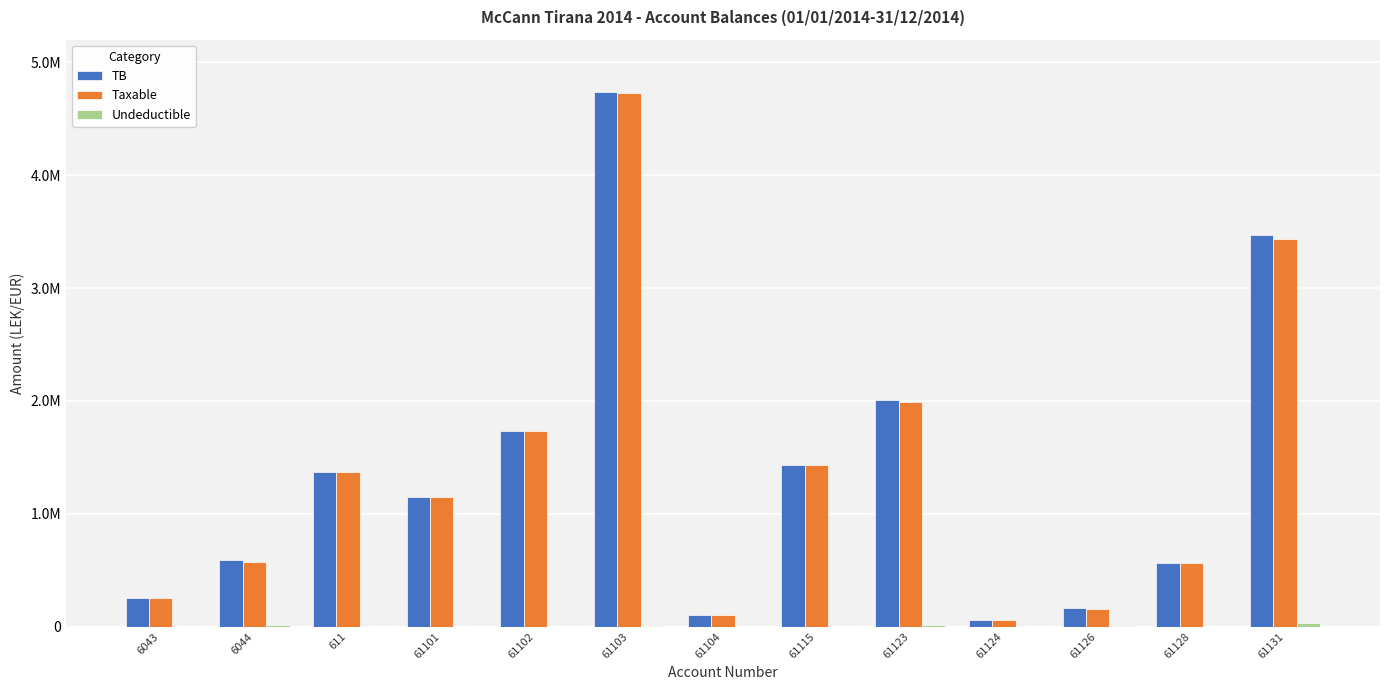

Does the chart contain stacked bars?

No